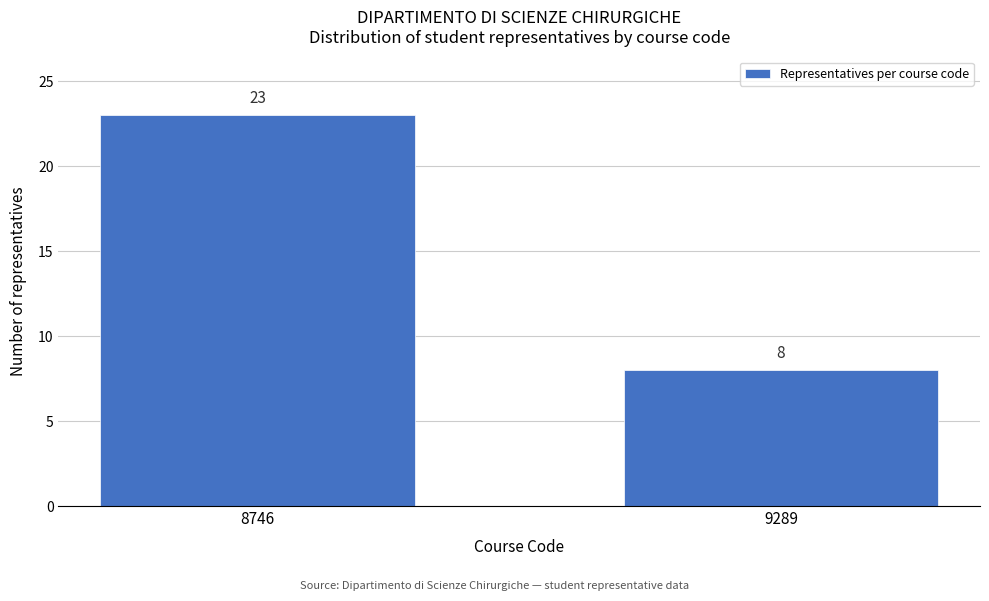

Reading left to right, list all the values displayed in this chart.

23	8